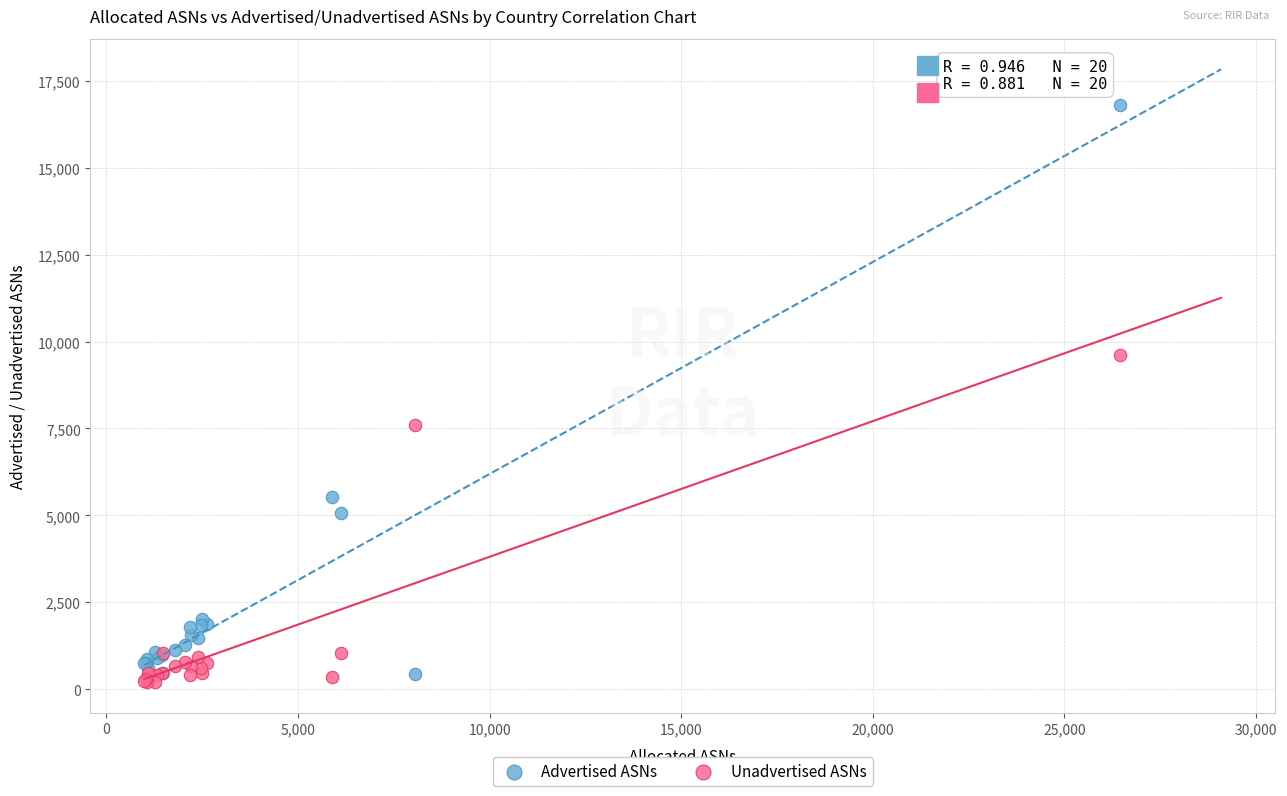

Across all series, what Y value is closest to 8511?

7606